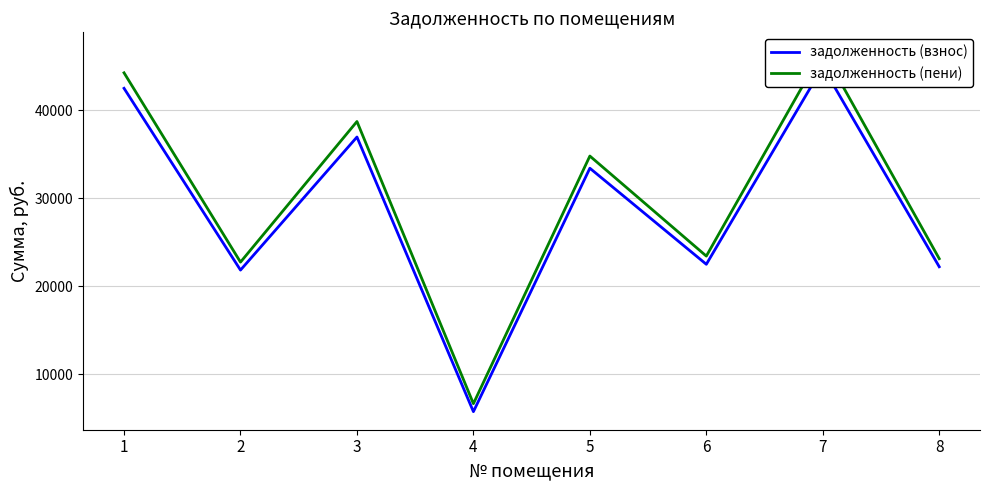

Read the задолженность (взнос) value at 7.

44969.2